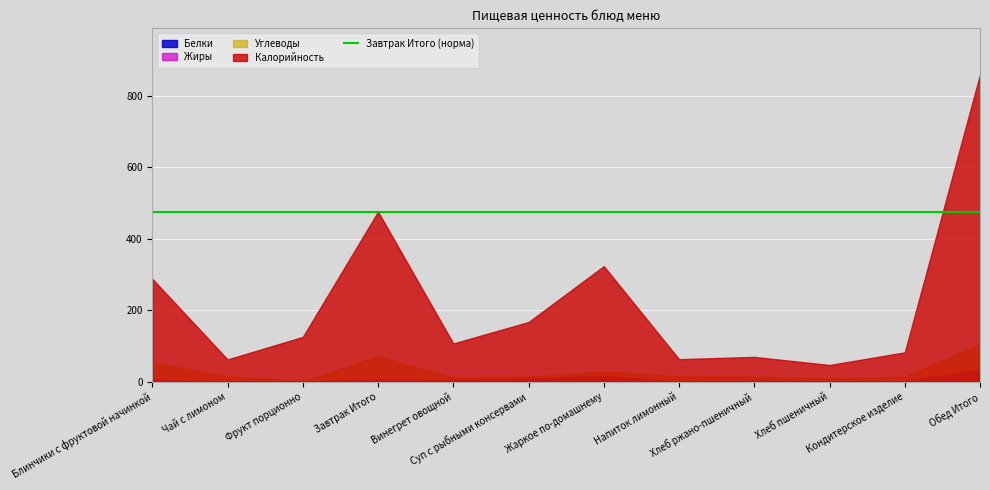

Which series changed the most between Напиток лимонный and Хлеб ржано-пшеничный?

Калорийность